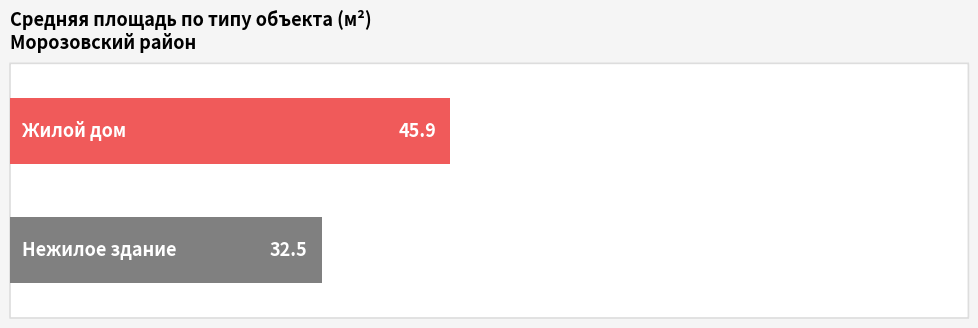

What is the greatest value displayed?

45.9